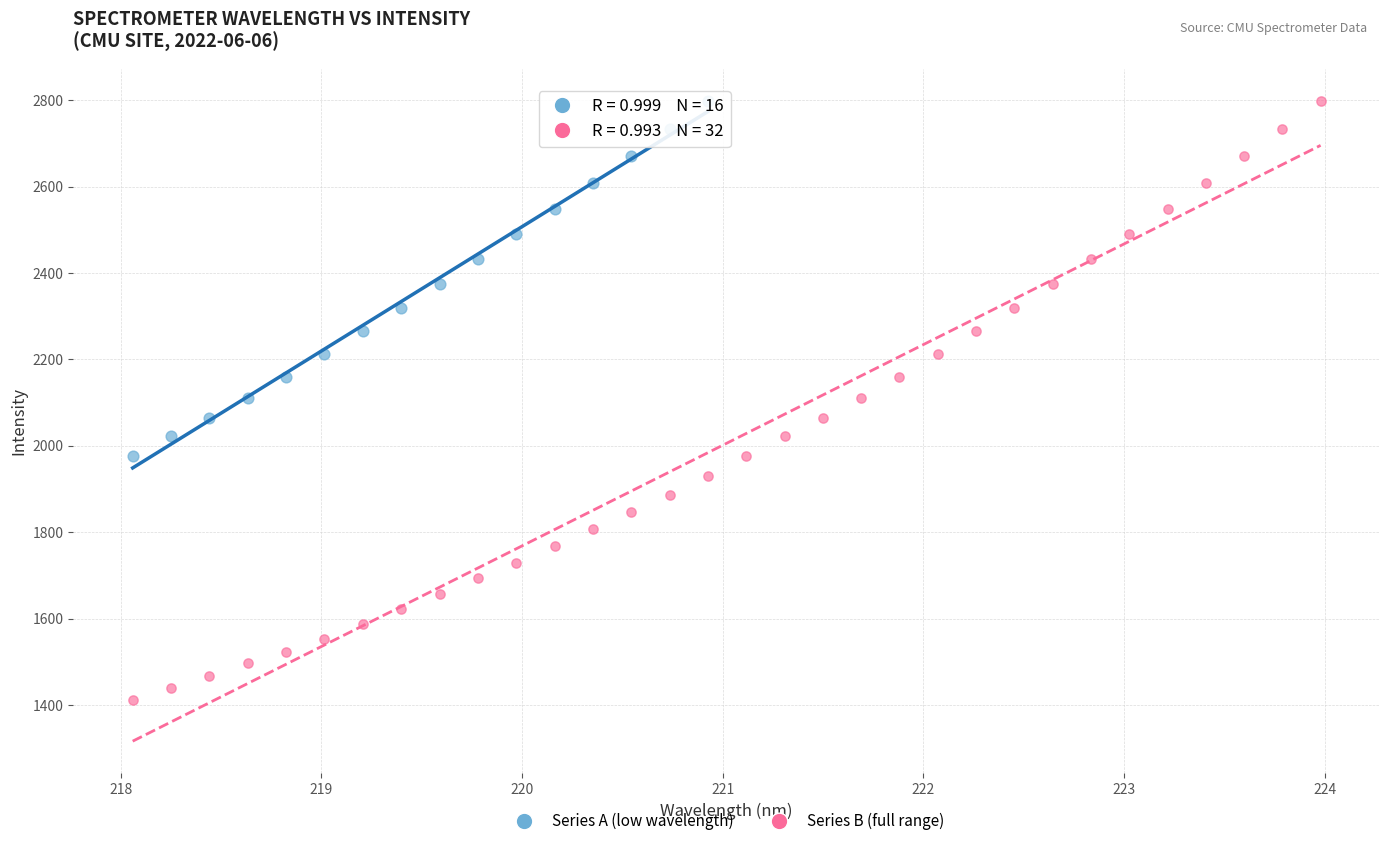

Which series reaches the minimum Y coordinate?

Series B (full range)